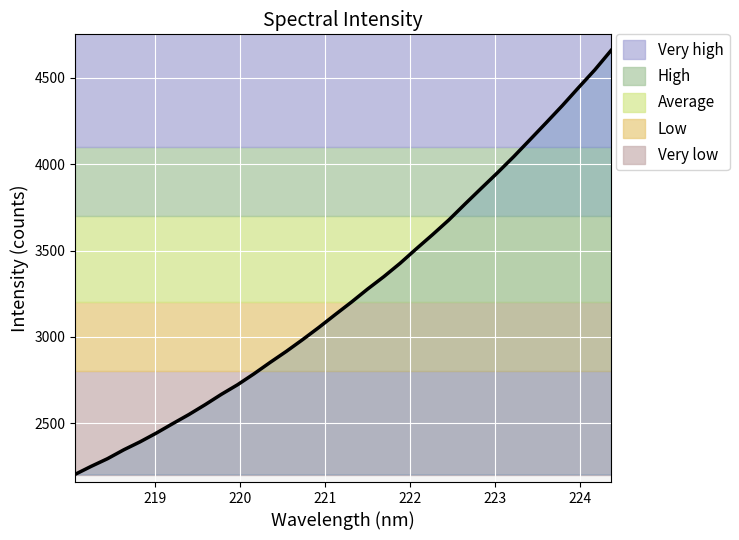

What is the label of the 25th point from the right?

219.7801